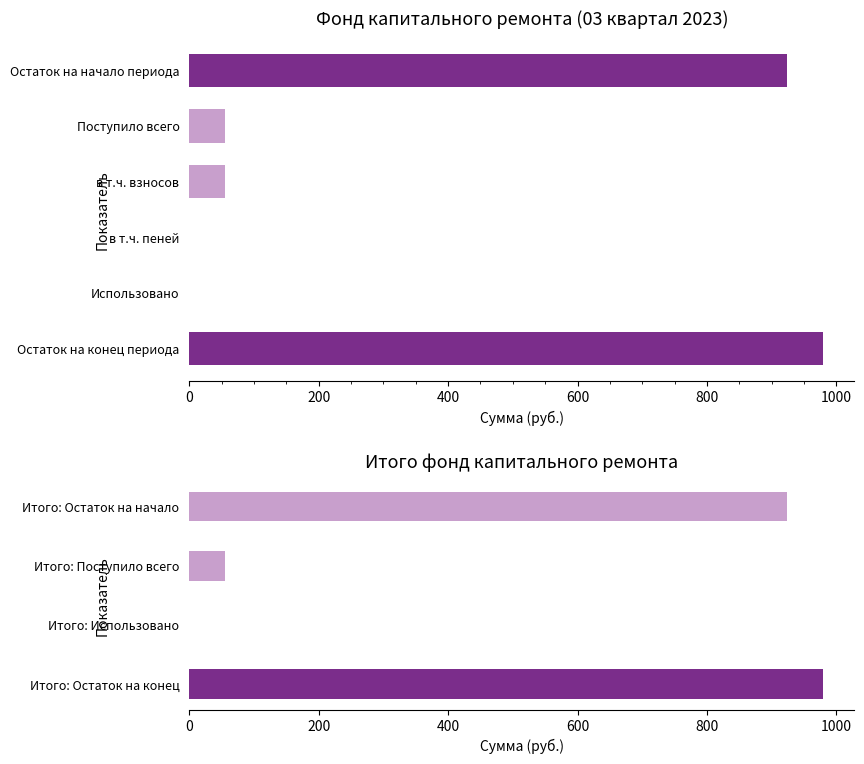

What is the maximum value shown in the chart?

979.0